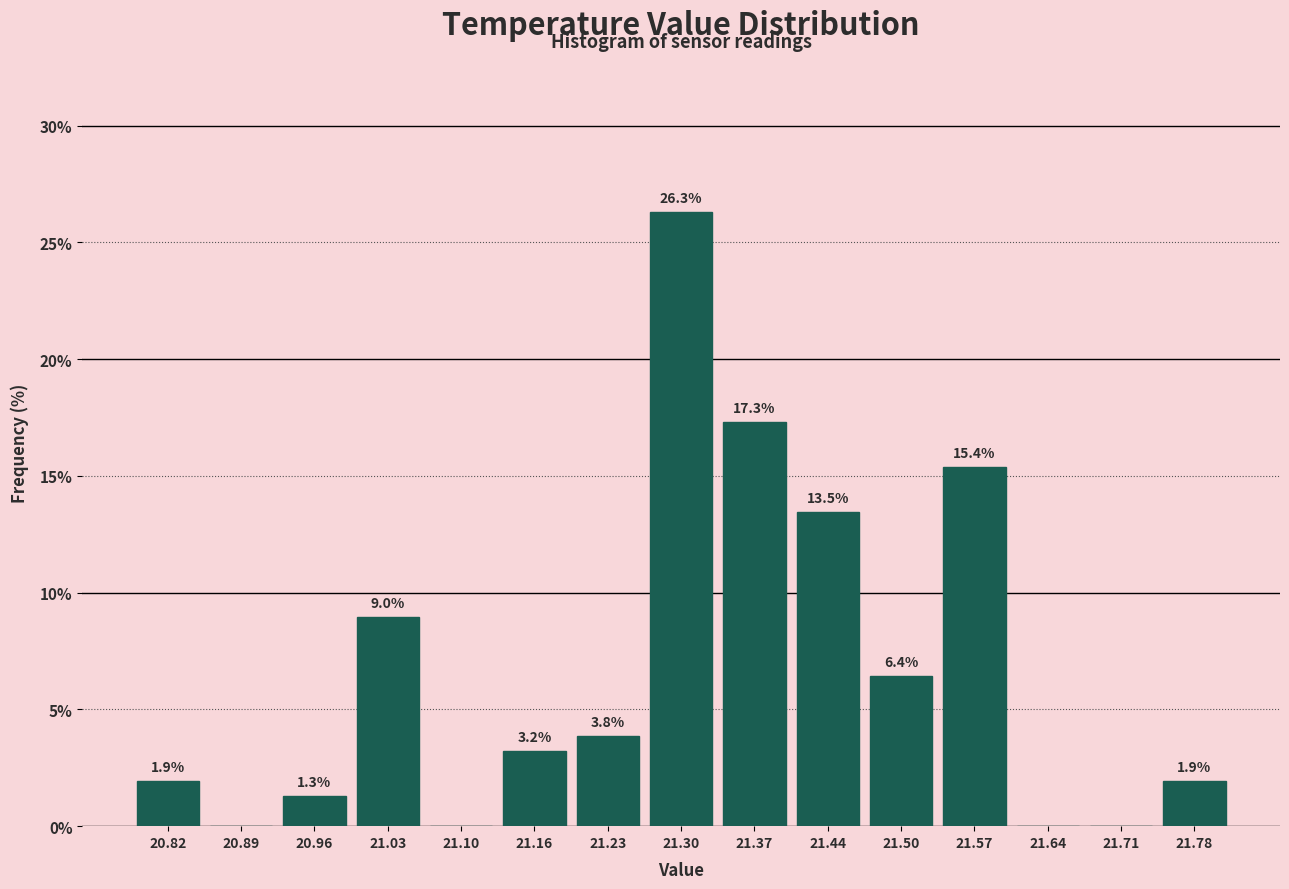

Which range on the x-axis has the tallest bar?

21.266 to 21.334